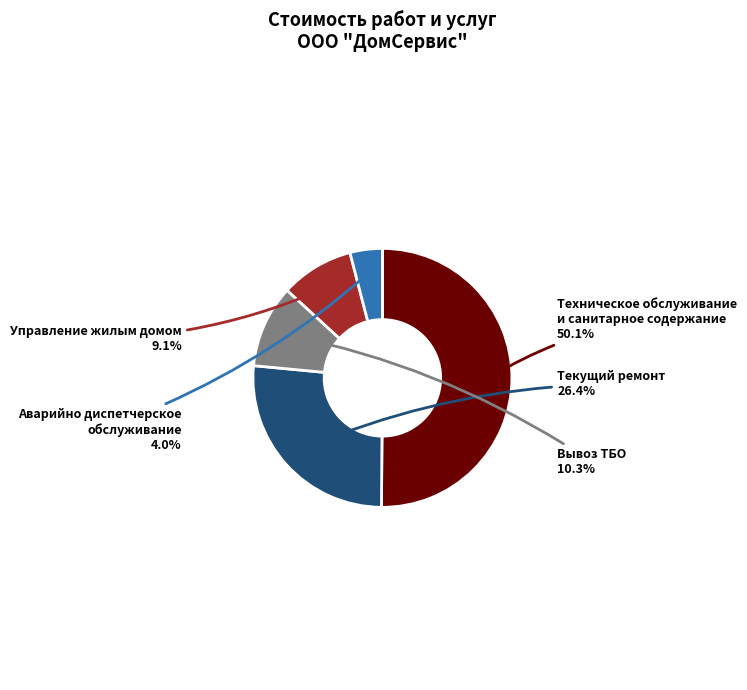

To the nearest percent, what is the average slice percentage?

20%